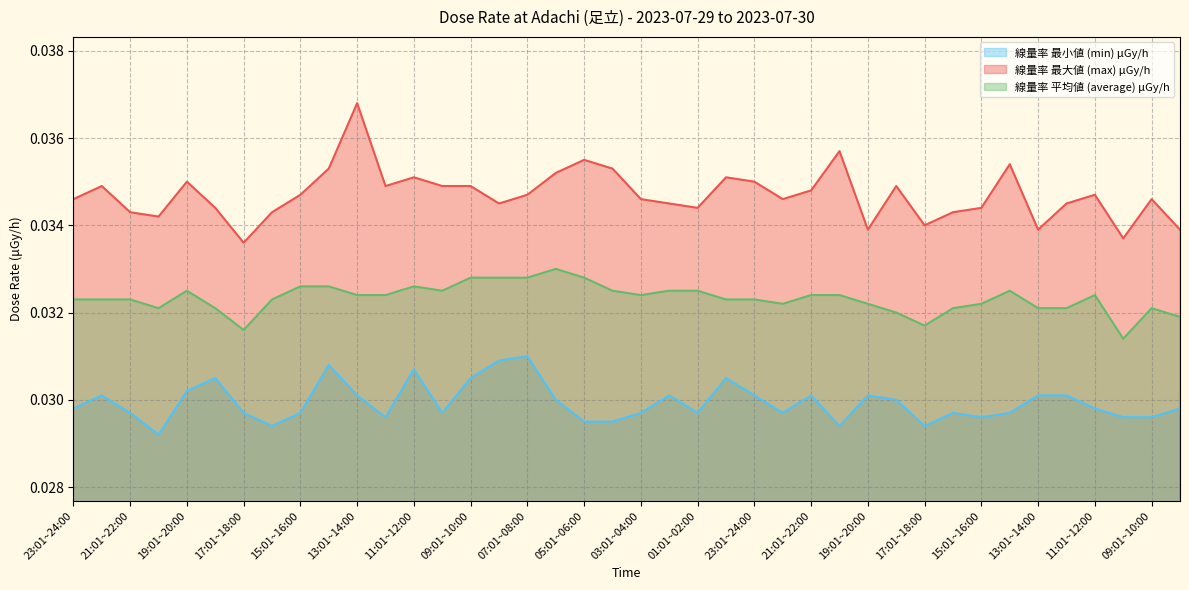

What is the label of the 5th point from the right?

12:01~13:00